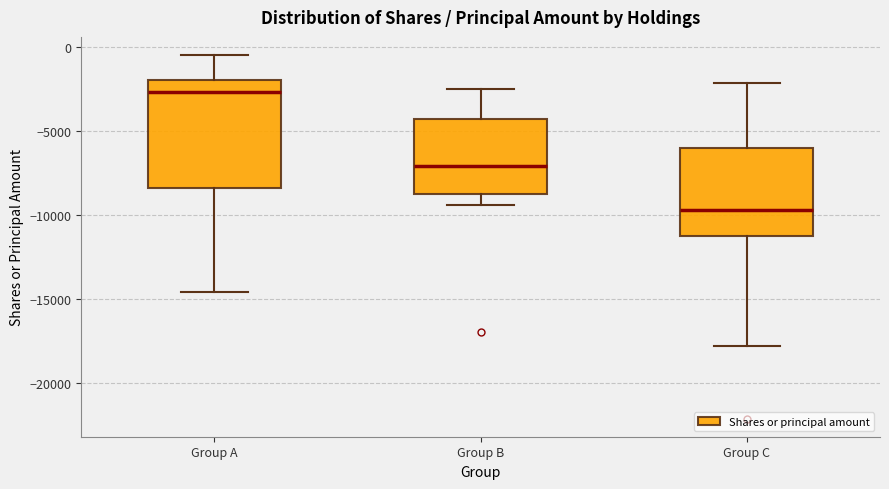

Which box is the tallest, from its lower edge to its upper edge?

Group A